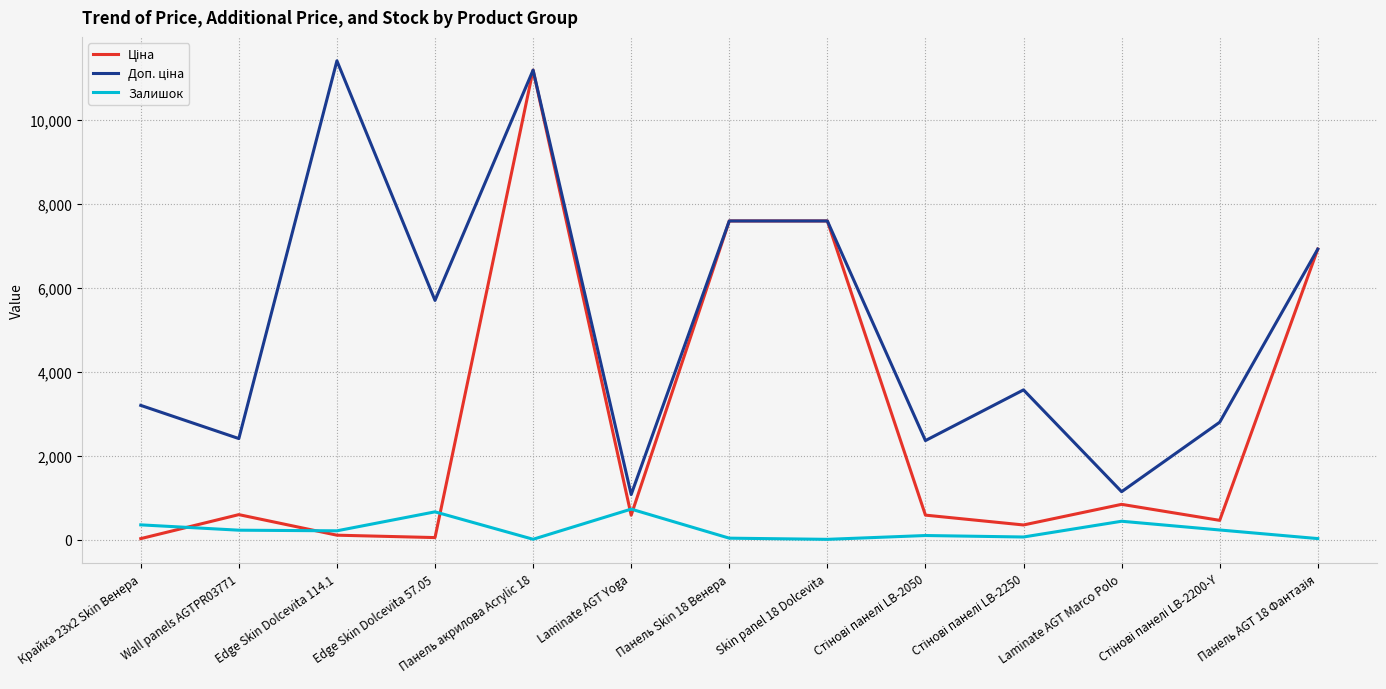

What is the maximum value shown in the chart?

11410.0